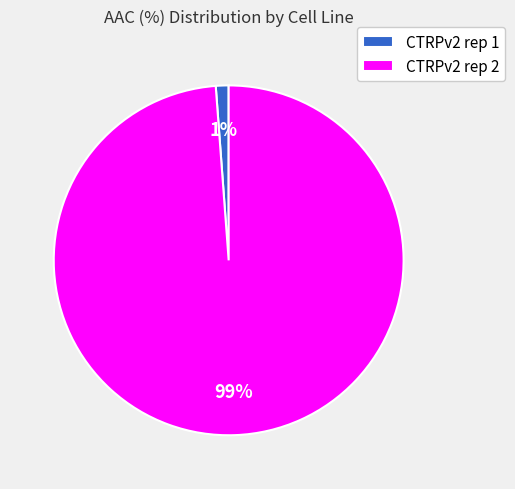

What is the largest slice in the pie chart?

CTRPv2 rep 2